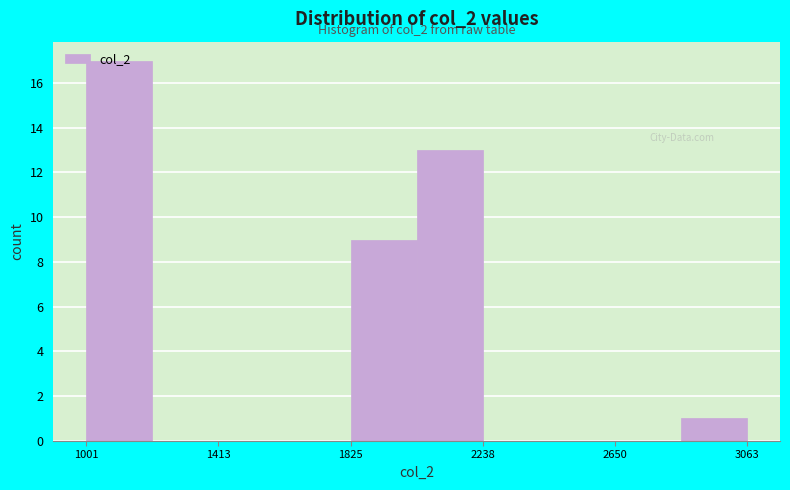

Which range on the x-axis has the tallest bar?

1000 to 1200